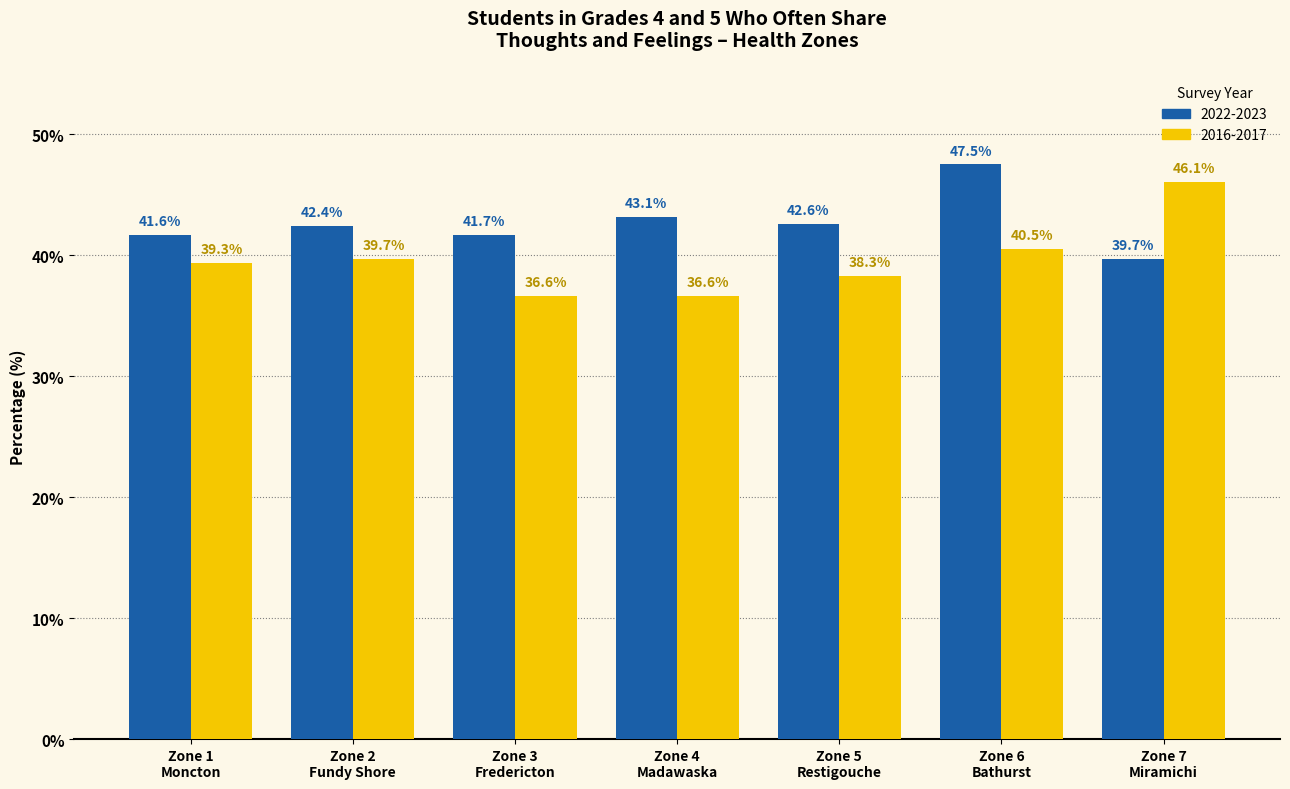

At which category is the sum across all series the highest?

Zone 6
Bathurst